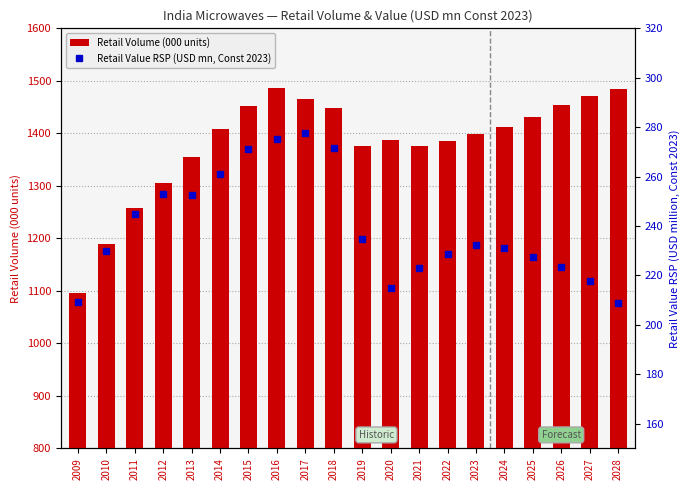

Is the value of Retail Volume (000 units) at 2023 greater than the value of Retail Value RSP (USD mn, Const 2023) at 2023?

Yes